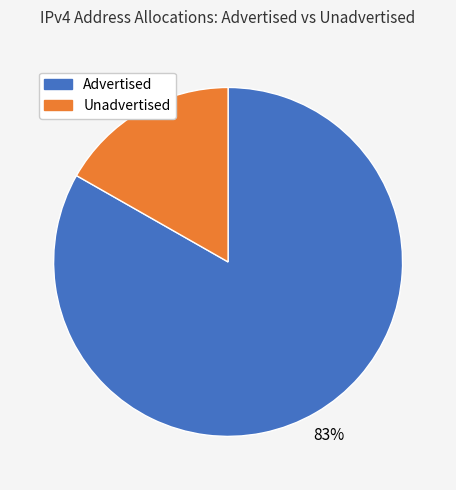

To the nearest percent, what is the average slice percentage?

50%